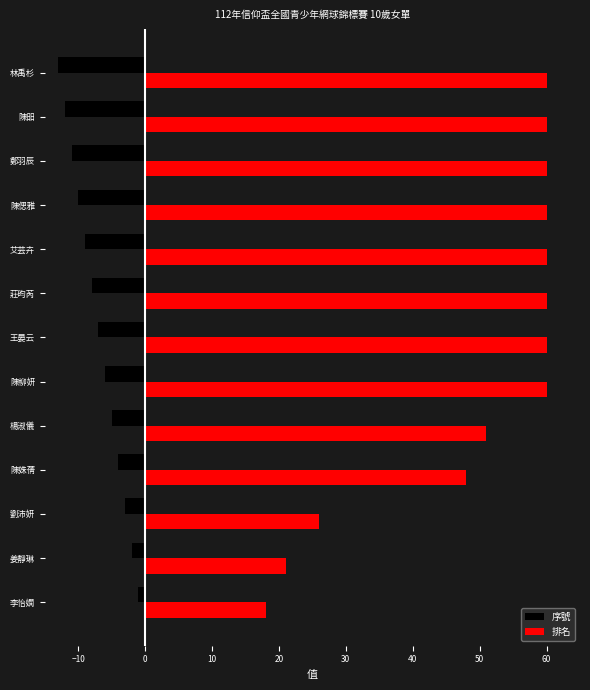

Which series has the widest spread of values?

排名